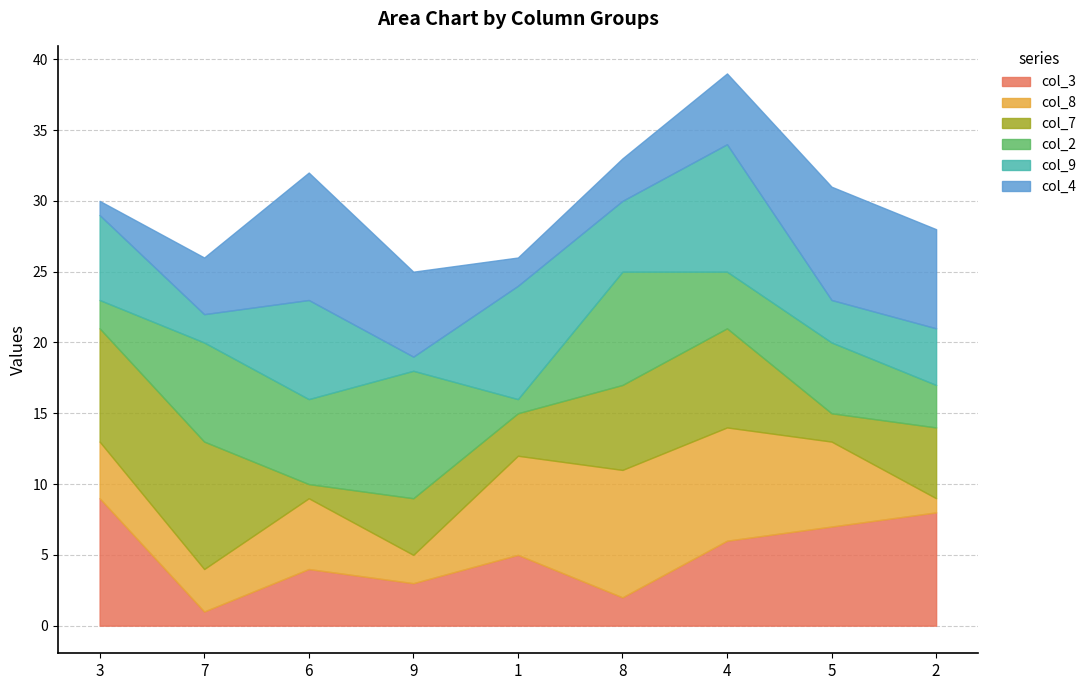

True or false: col_7 and col_2 cross at least once.

True